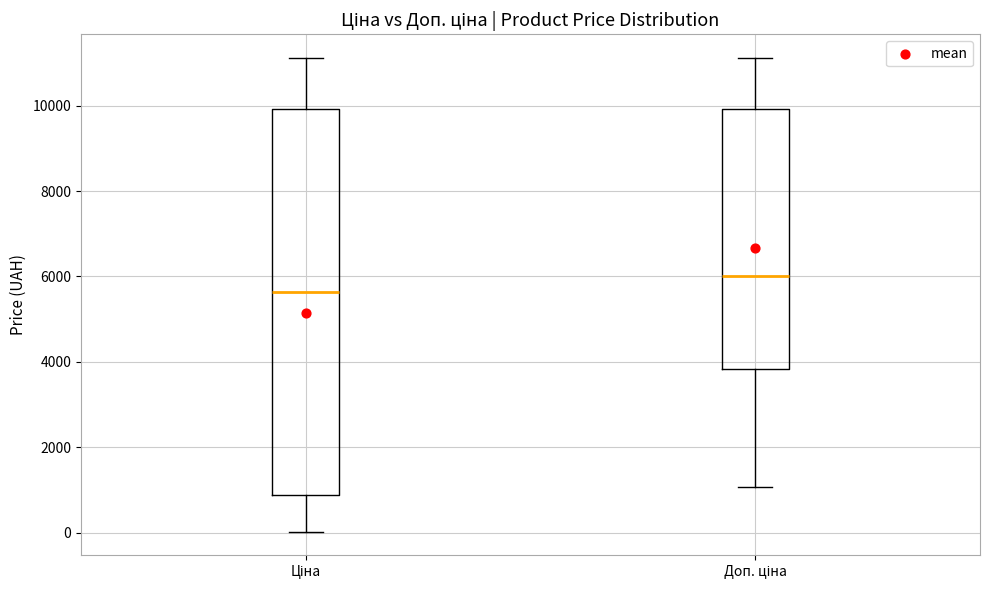

Reading left to right, transcribe this box plot: for each box, give where its median line is, the range the box spans, and where its two whiskers end, as read against the y-axis. The values are not printed on the chart, so give them approximately, as read against the axis.

Ціна: median 5600, box 800 to 10000, whiskers 0 to 11200
Доп. ціна: median 6000, box 3800 to 10000, whiskers 1000 to 11200